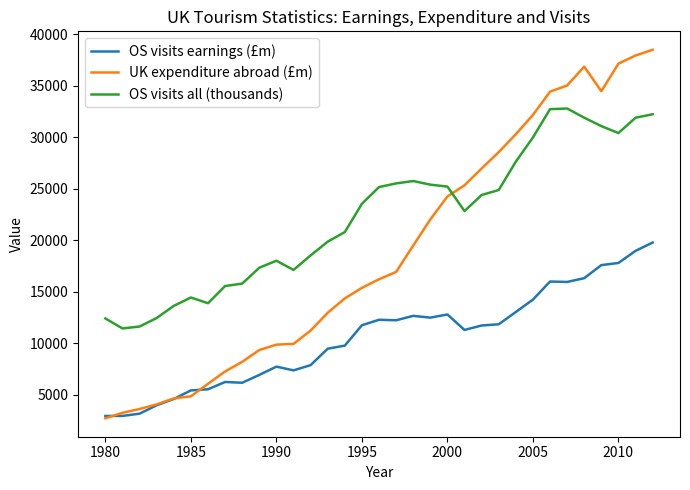

Which series has the largest total across all categories?

OS visits all (thousands)